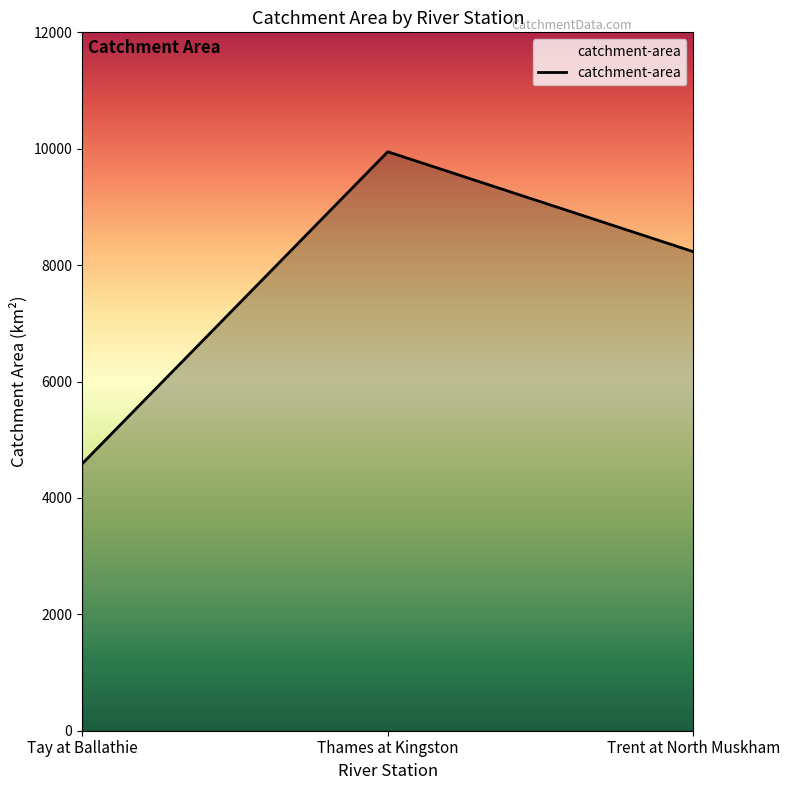

Where does the data first go above 8231?

Thames at Kingston